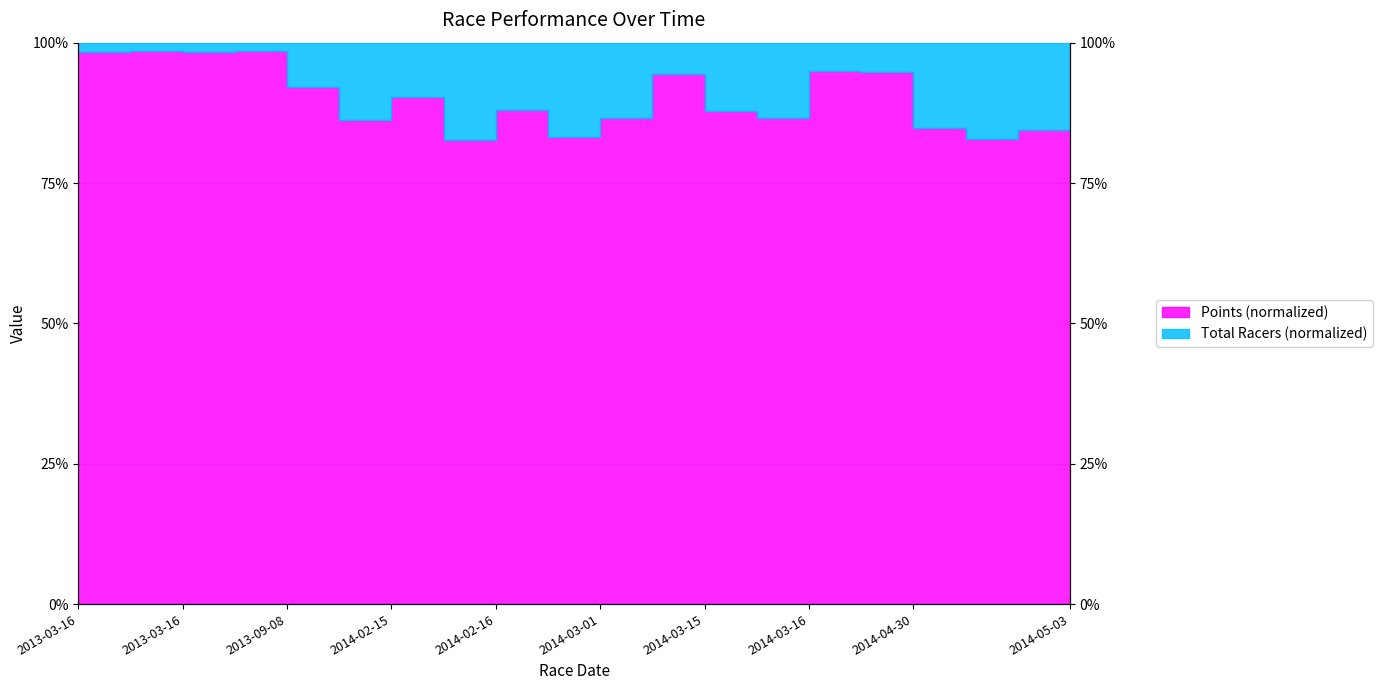

Where does the data first go above 88?

2013-03-16